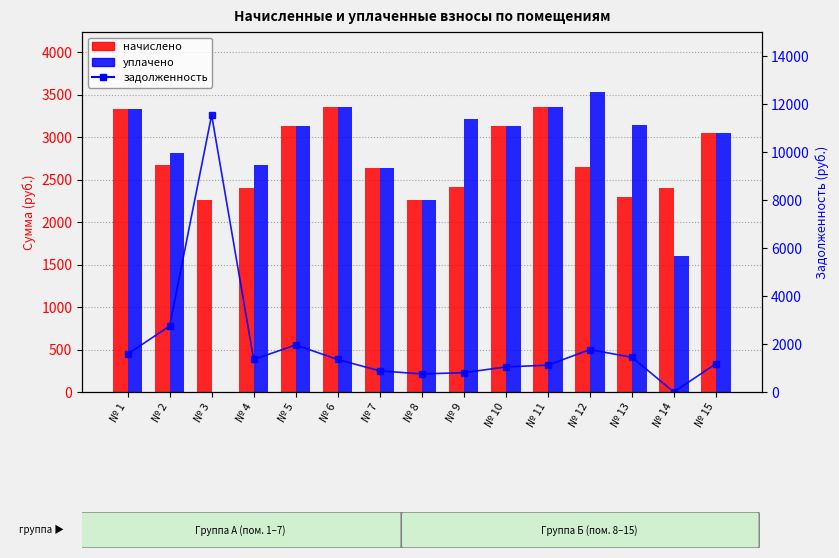

How many data points does each series have?

15